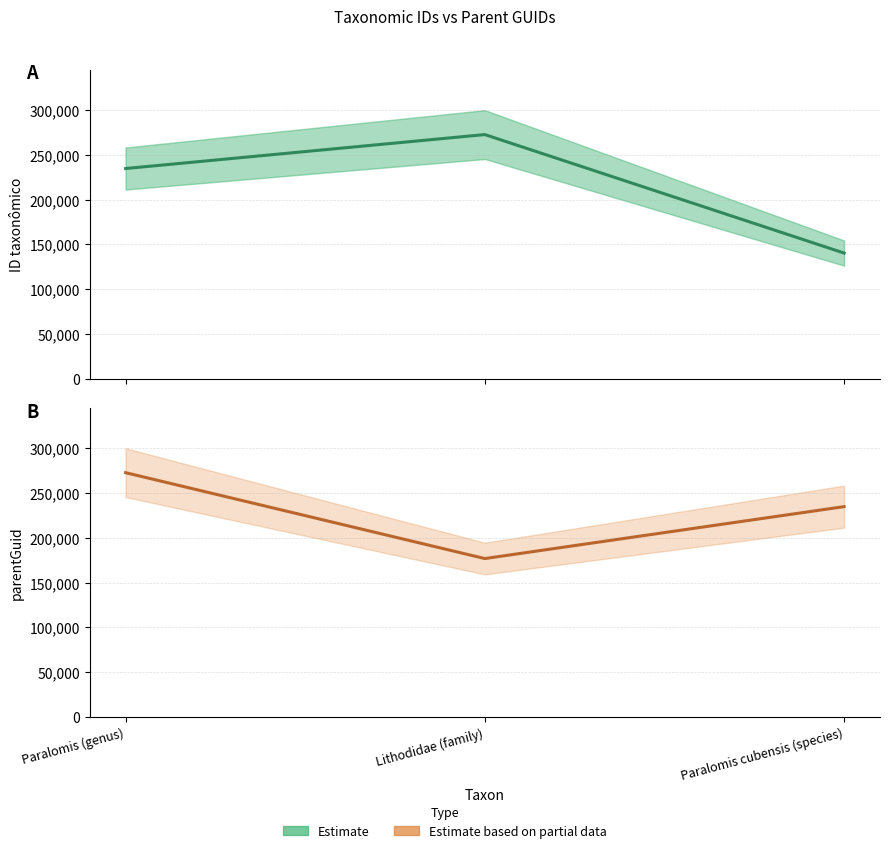

Which series changed the most between Paralomis (genus) and Paralomis cubensis (species)?

ID taxonômico